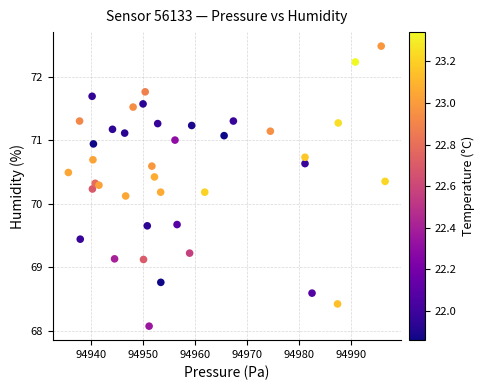

What is the range of X values (max minus min)?

60.8